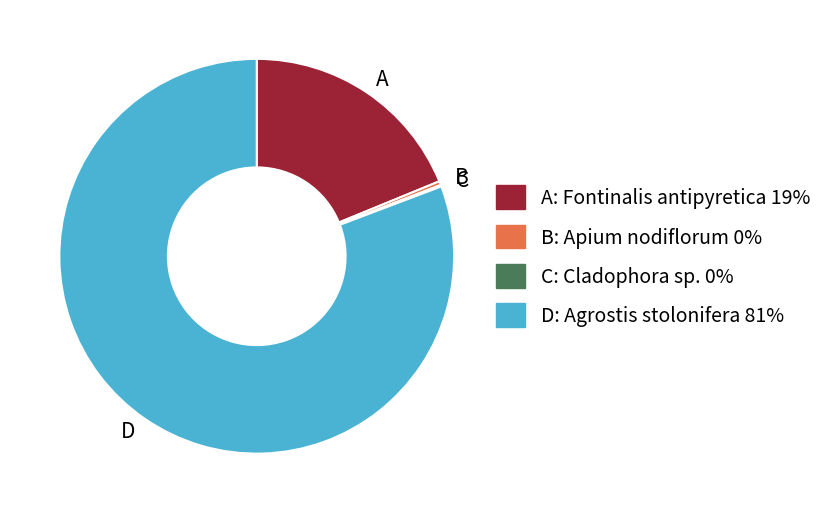

The B slice represents 0% of the pie. True or false?

True